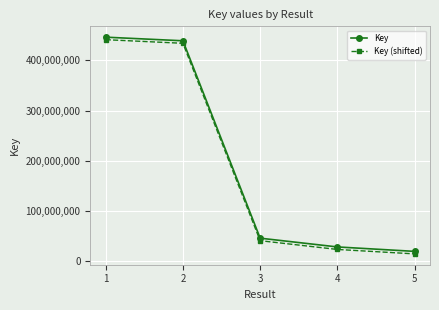

What is the total value across all series at 3?

86687372